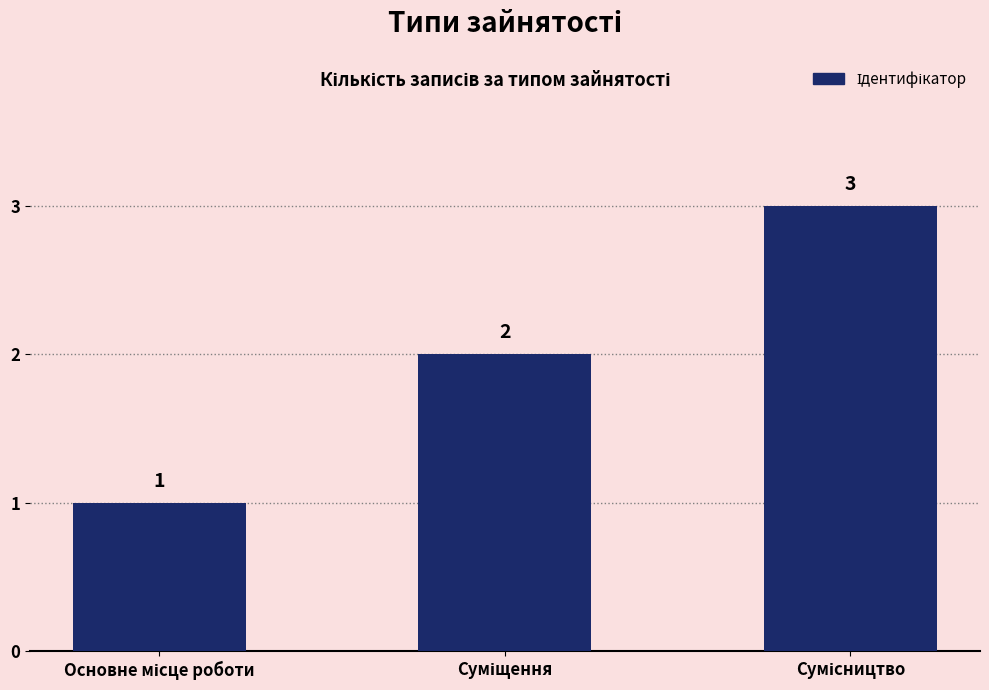

What is the value of the 1st bar from the left?

1